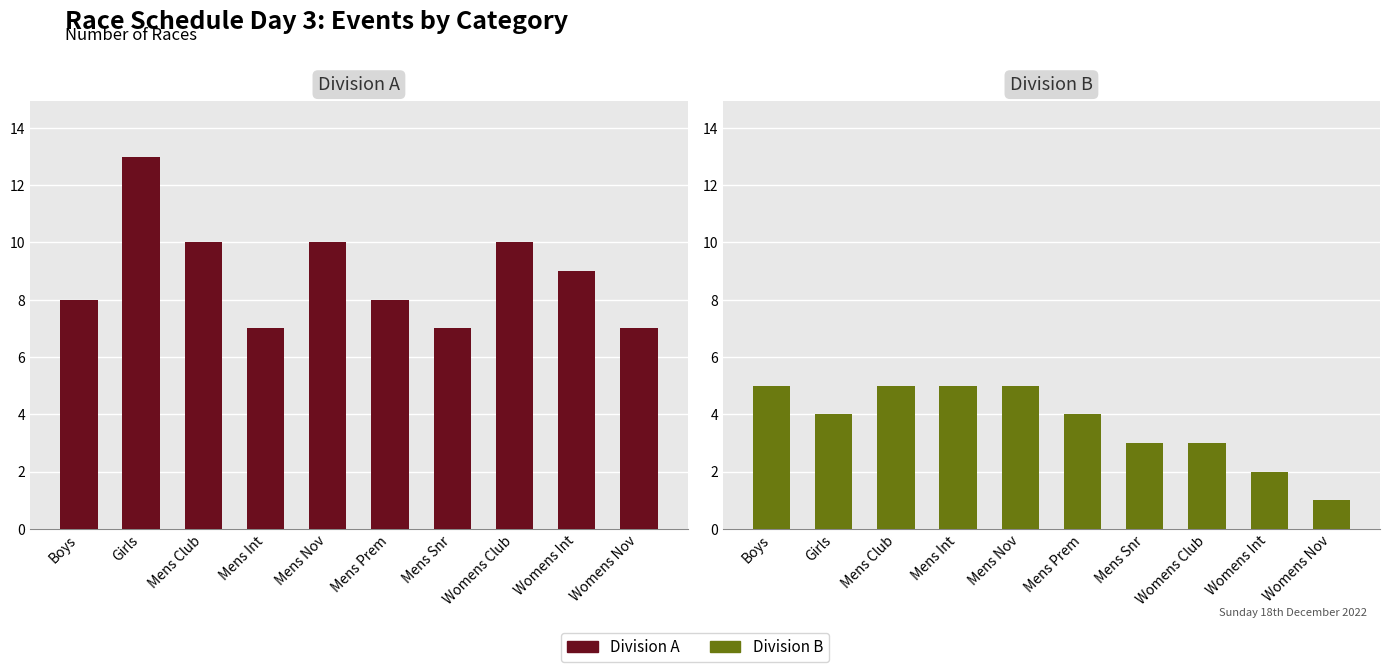

Reading right to left, transcribe all the data shown in this chart.

Division A: Womens Nov=7	Womens Int=9	Womens Club=10	Mens Snr=7	Mens Prem=8	Mens Nov=10	Mens Int=7	Mens Club=10	Girls=13	Boys=8
Division B: Womens Nov=1	Womens Int=2	Womens Club=3	Mens Snr=3	Mens Prem=4	Mens Nov=5	Mens Int=5	Mens Club=5	Girls=4	Boys=5